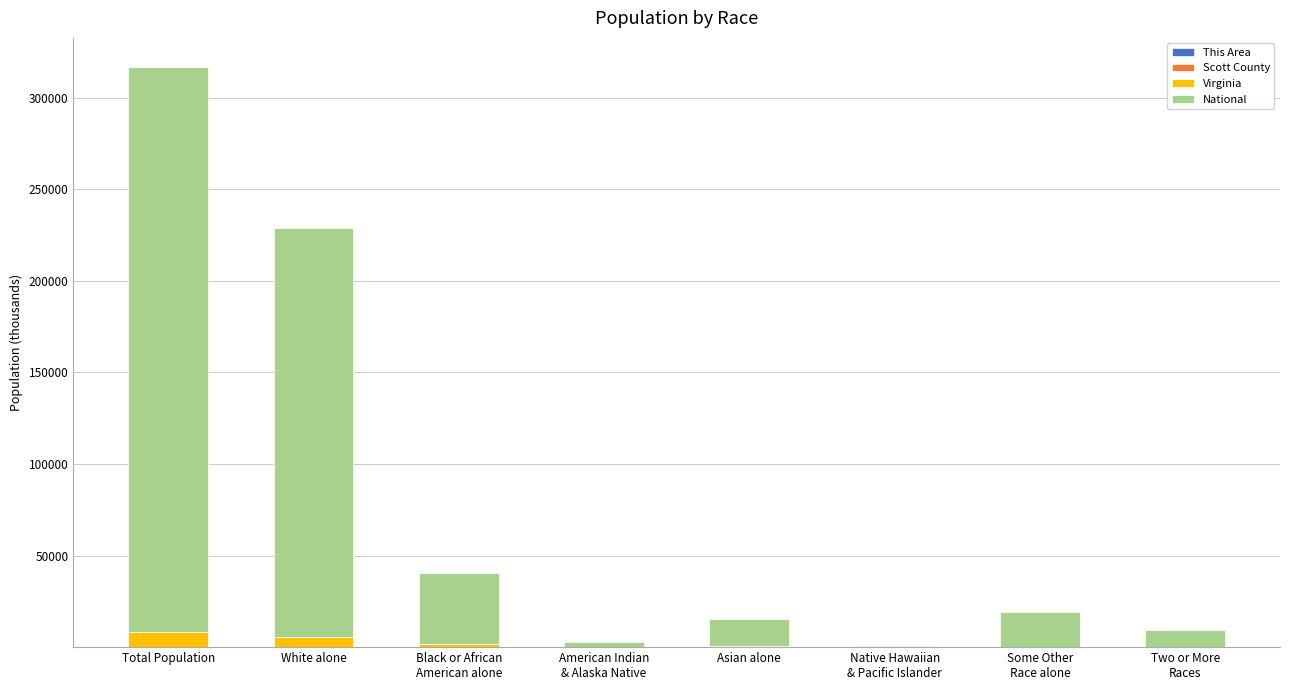

At which category is the sum across all series the highest?

Total Population